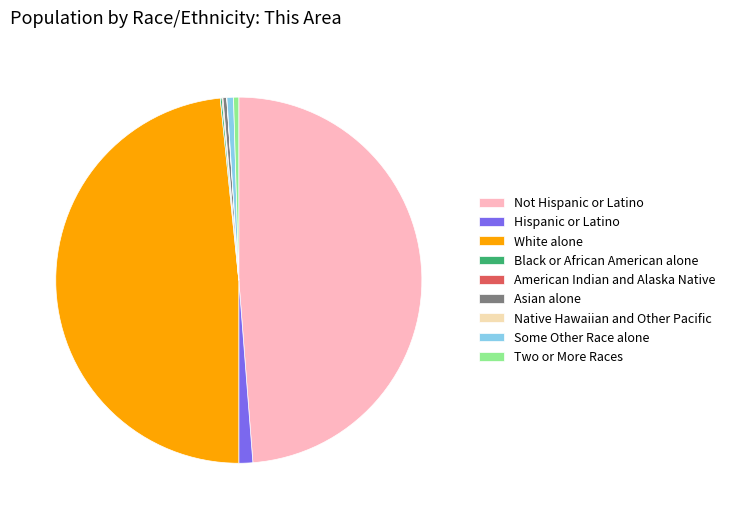

The Some Other Race alone slice represents 11% of the pie. True or false?

False